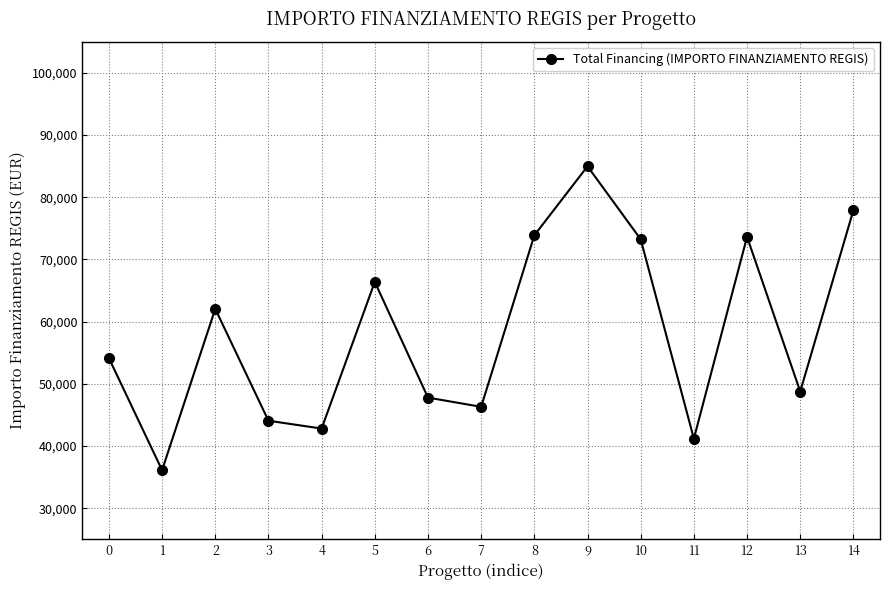

Between 8 and 14, which is larger?

14